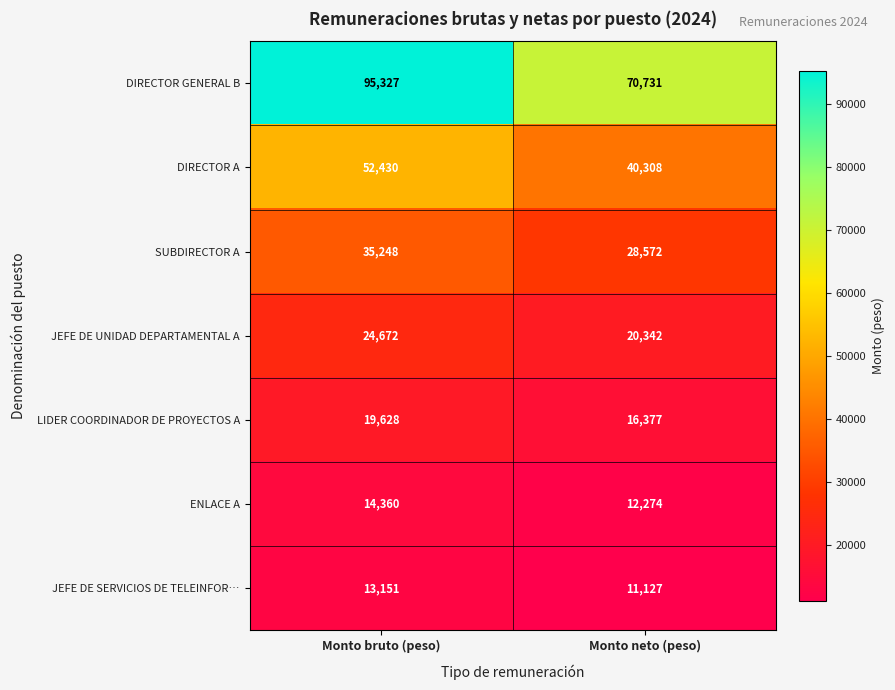

How many data points in LIDER COORDINADOR DE PROYECTOS A are less than 19628?

1